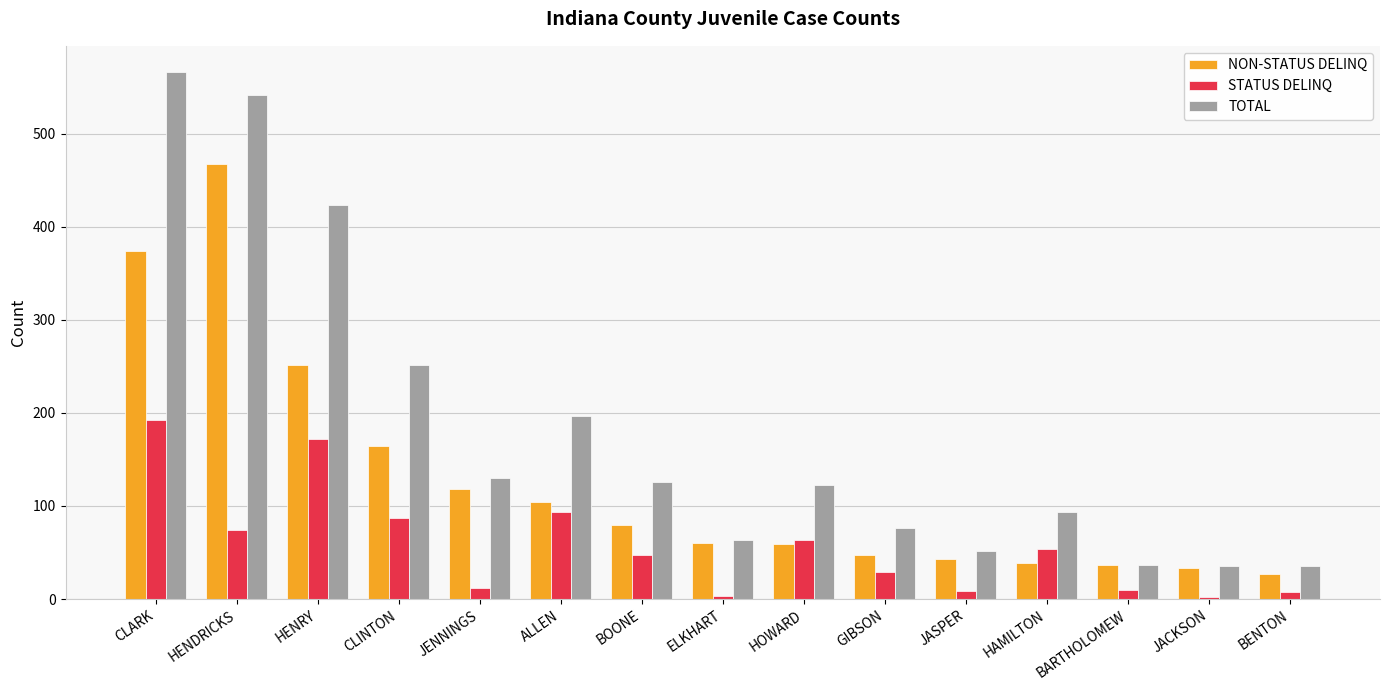

The value of TOTAL at ALLEN is 93. True or false?

False